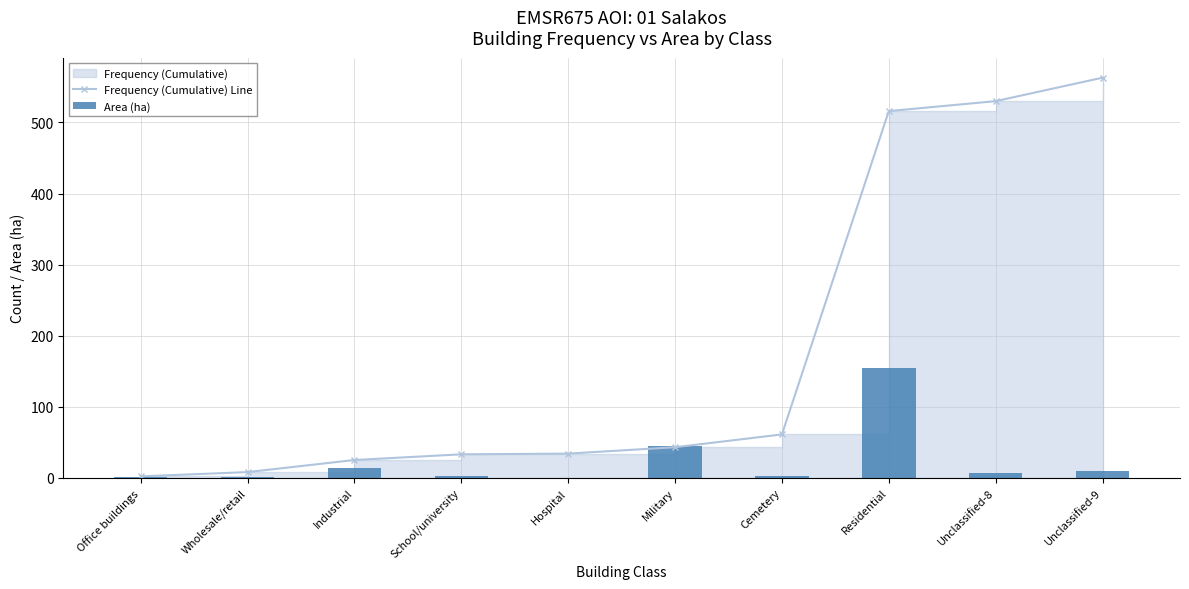

What is the difference between the second highest and second lowest values in the Frequency (Cumulative) Line series?

522.0